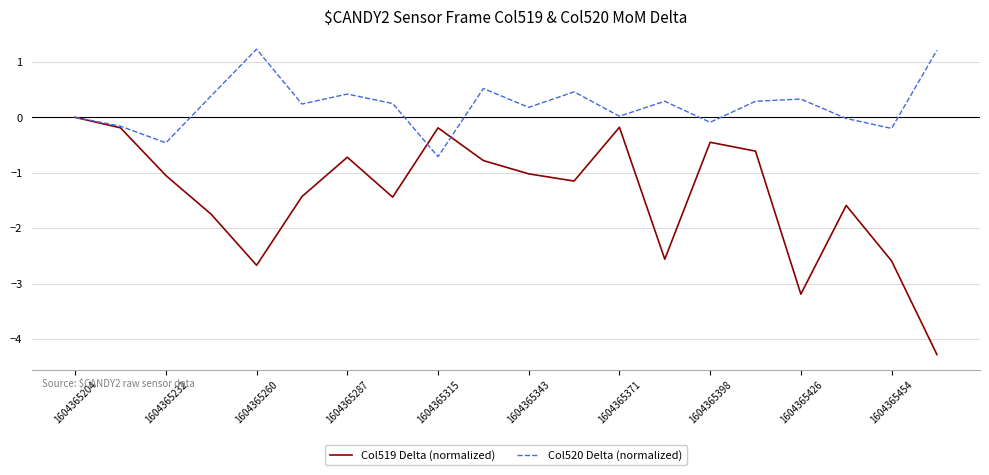

Which series has the widest spread of values?

Col519 Delta (normalized)